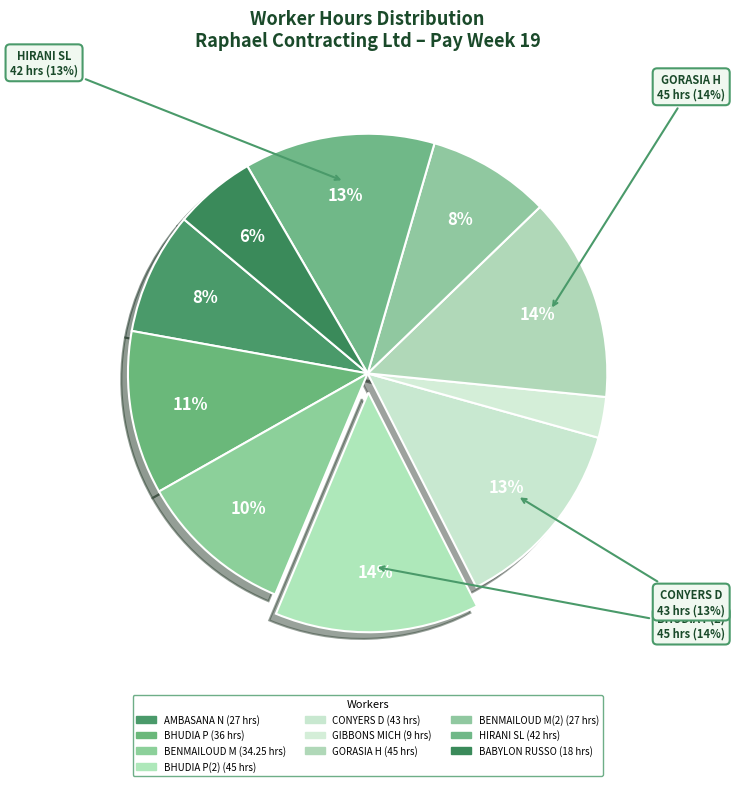

True or false: HIRANI SL accounts for 2% of the total.

False